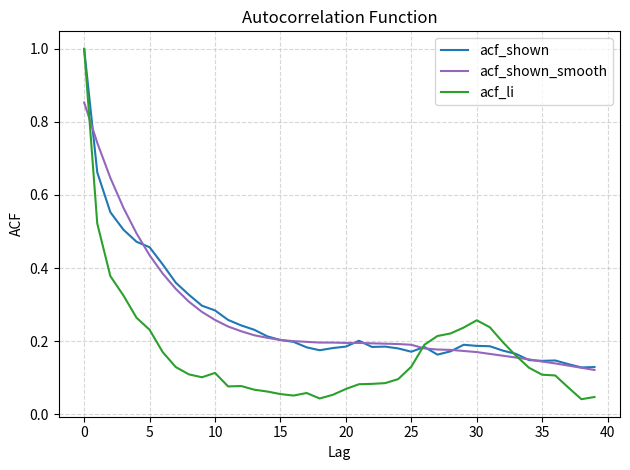

Which series has the largest range (max minus min)?

acf_li